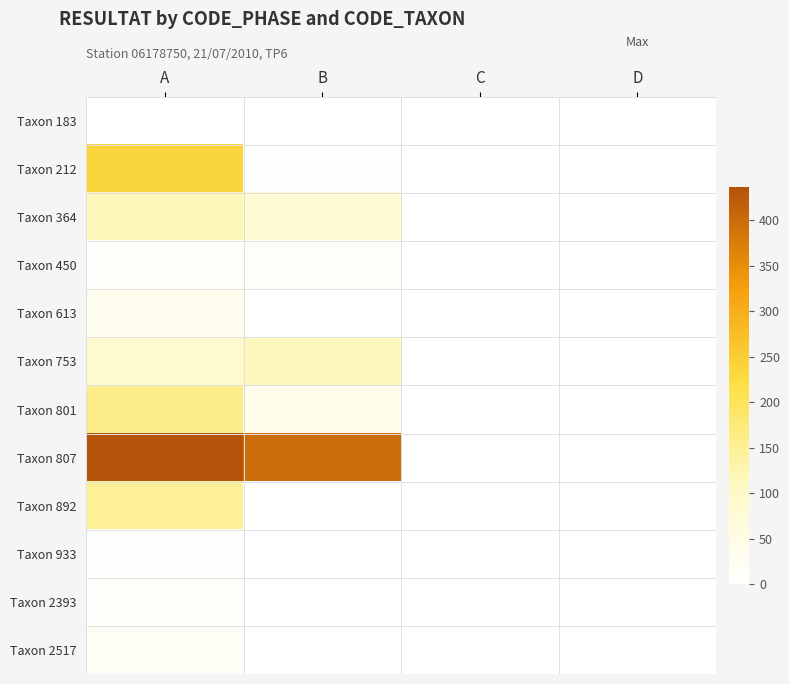

At how many categories does at least one series exceed 379?

2